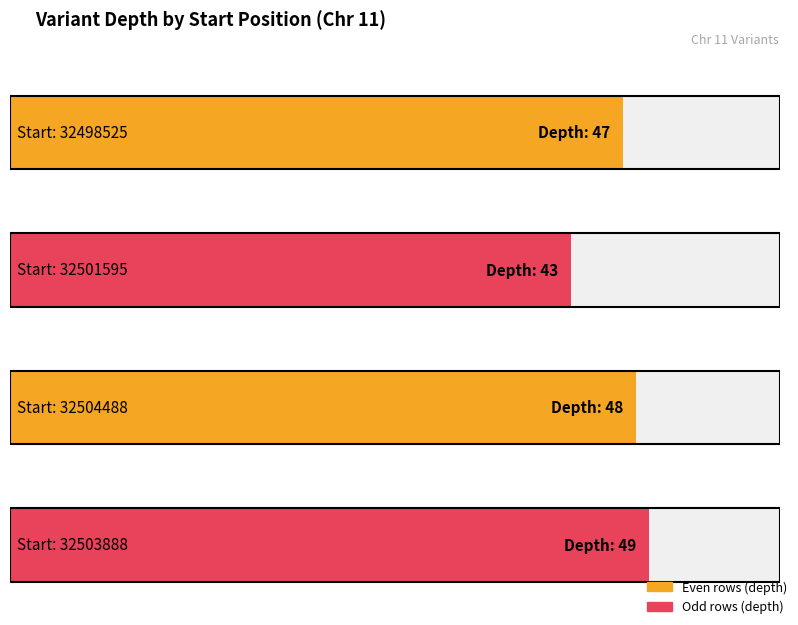

What position from the left is 32501595?

2